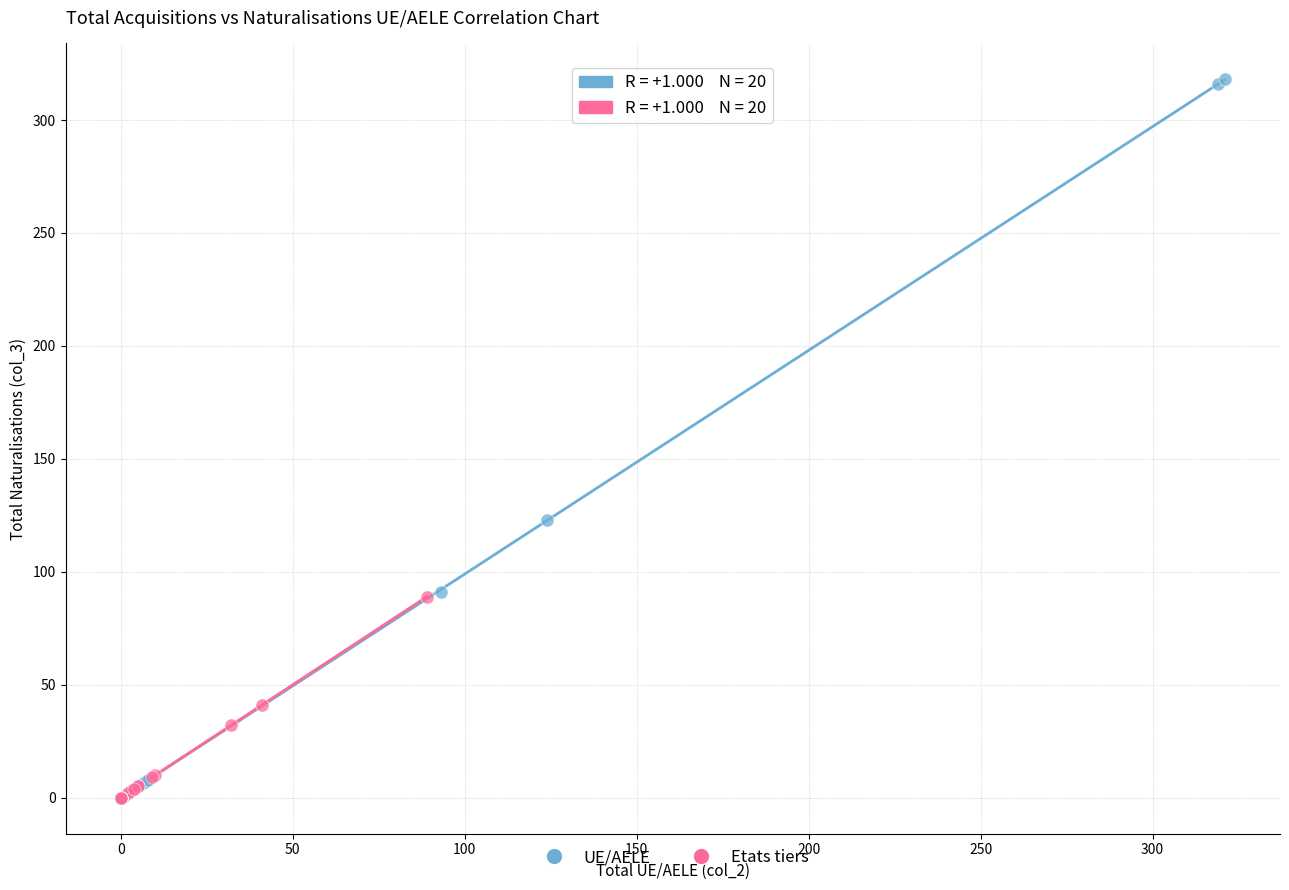

Which series has the largest Y range (max minus min)?

UE/AELE